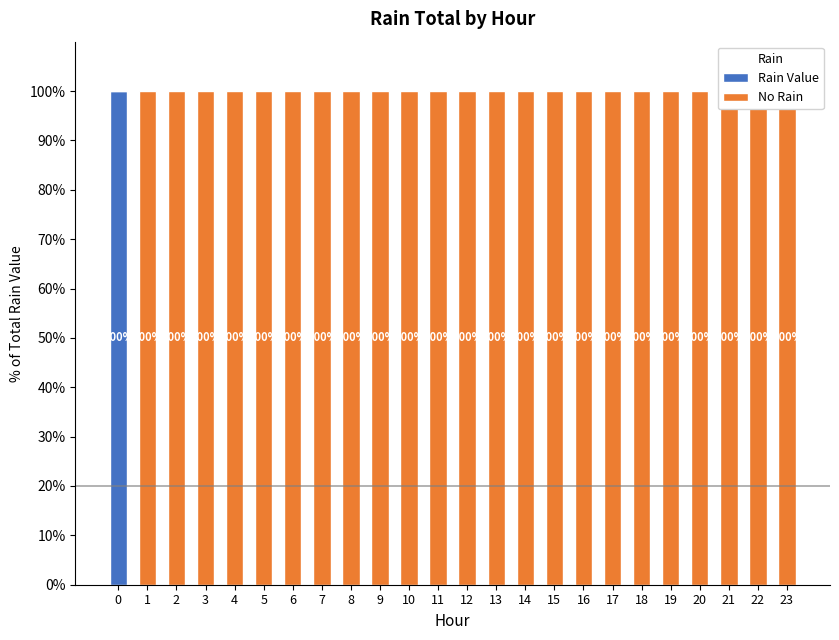

How many values in No Rain are above zero?

23